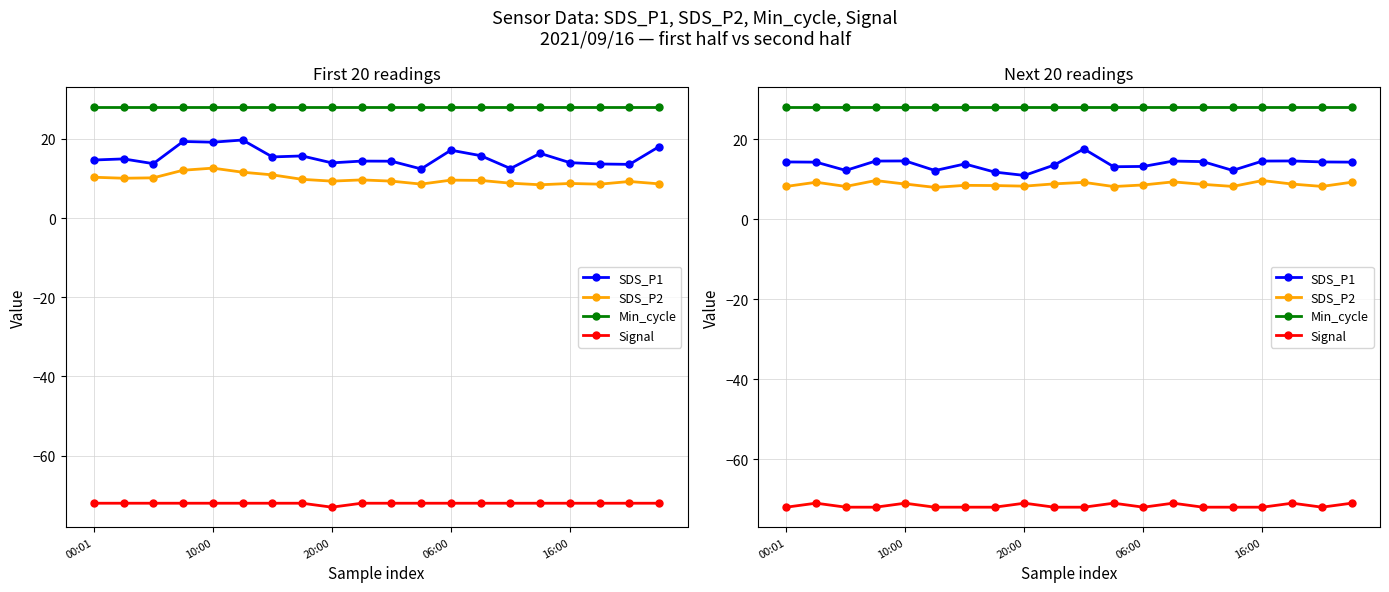

What are all the series names shown in the legend?

SDS_P1, SDS_P2, Min_cycle, Signal